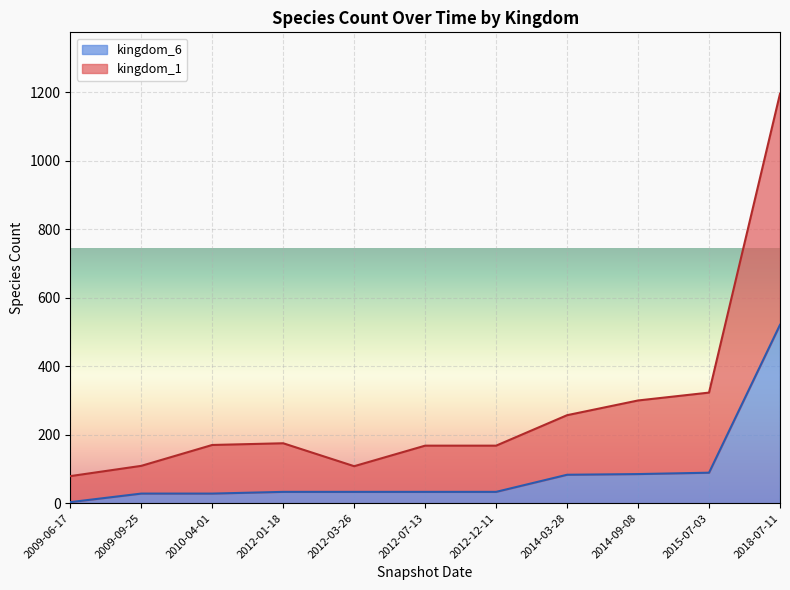

What is the value of the kingdom_1 point at the 8th from the left?

257